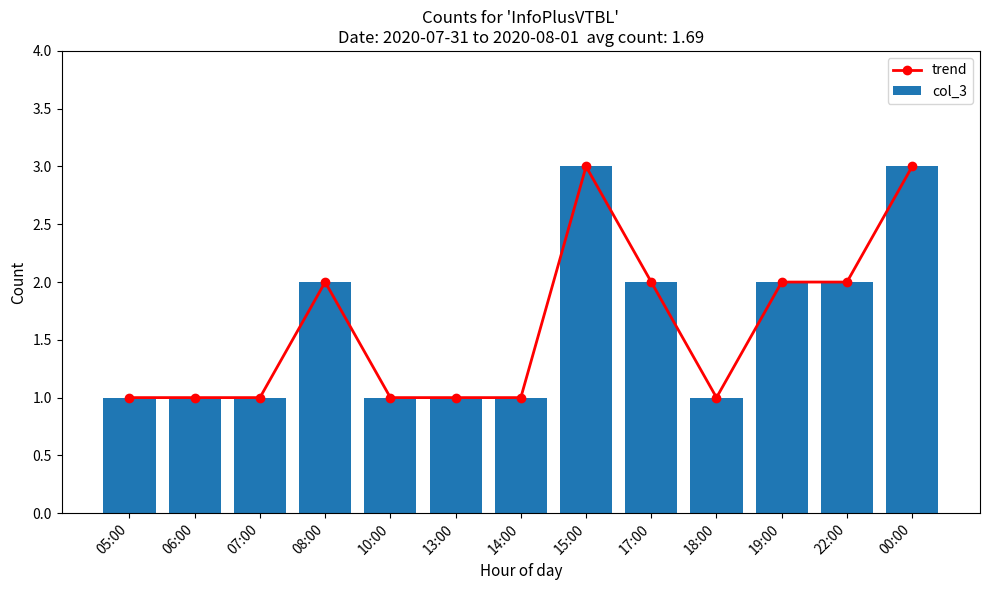

What is the smallest value displayed?

1